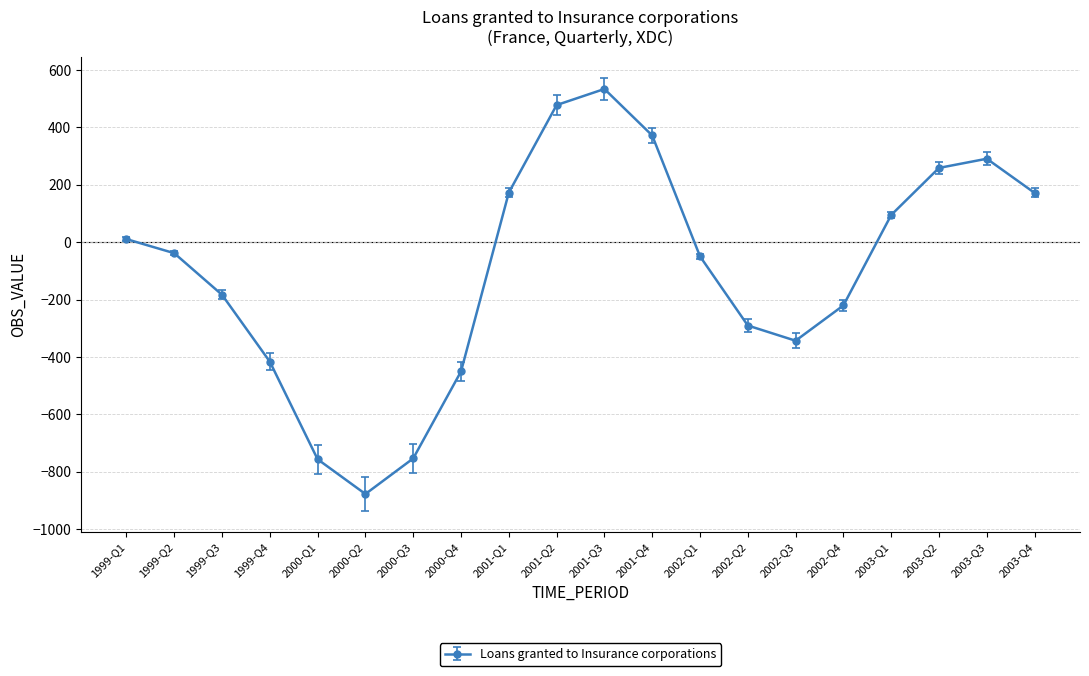

What is the sum of all values?

-1990